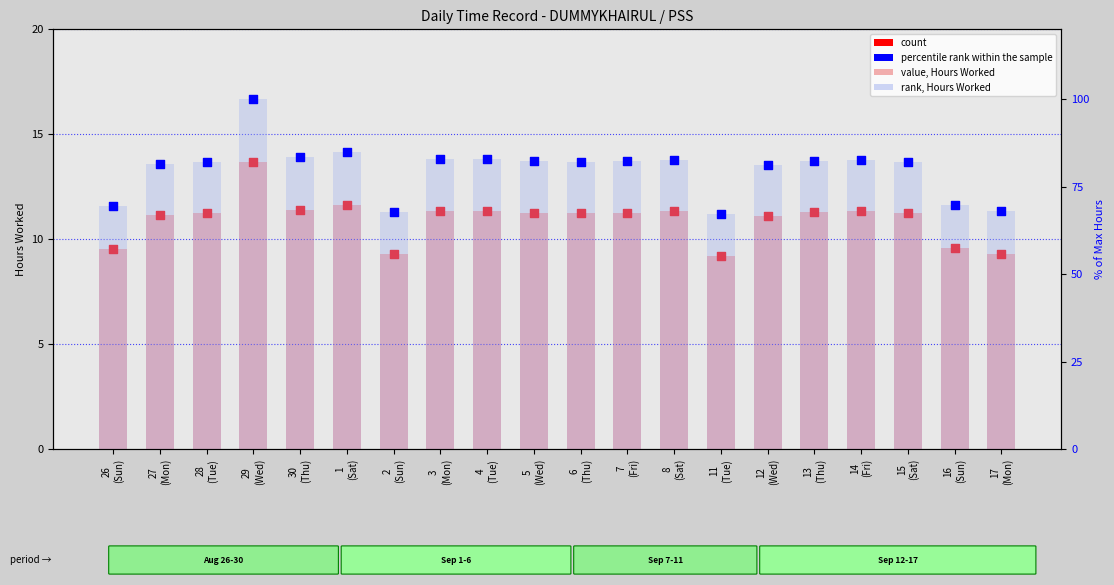

Which series has the largest Y range (max minus min)?

rank bars